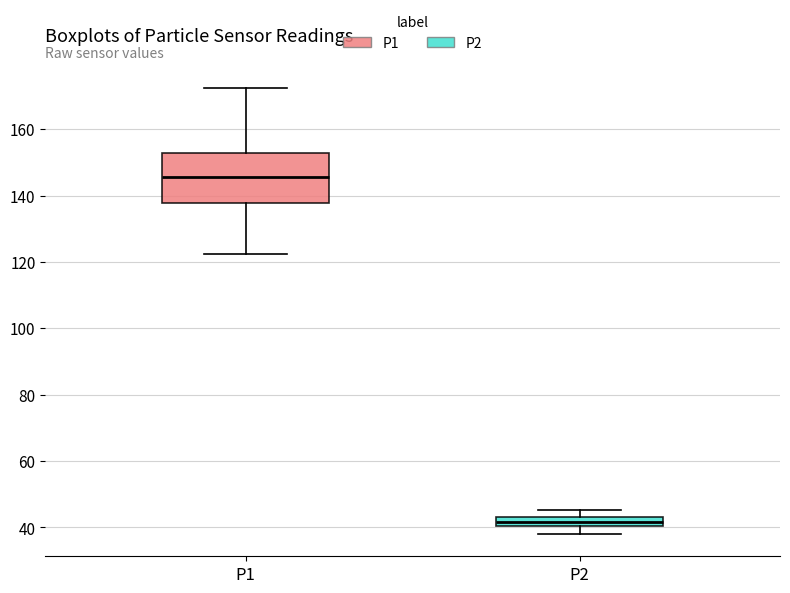

Which box is the tallest, from its lower edge to its upper edge?

P1